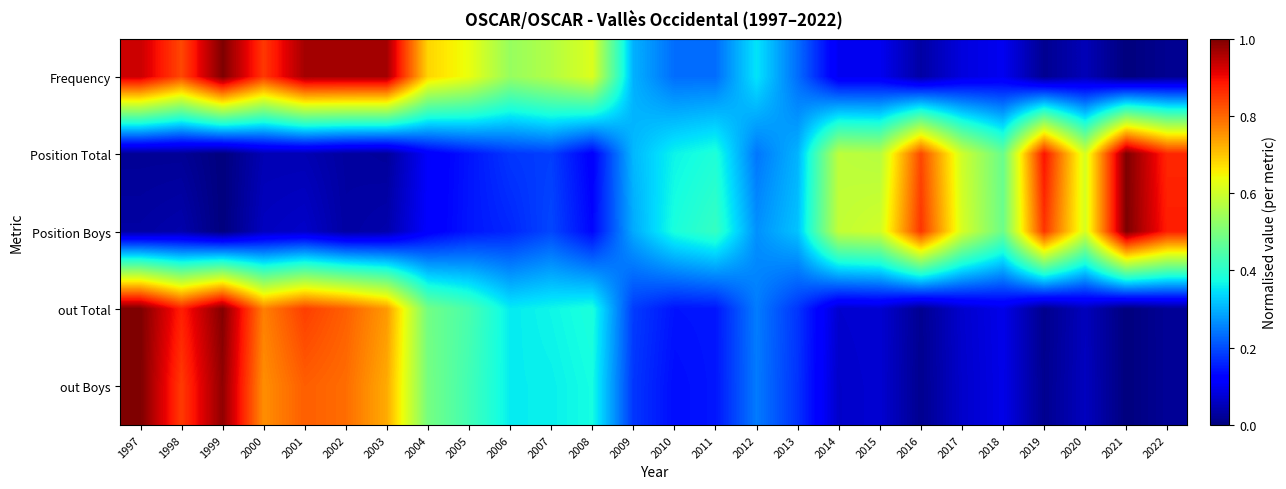

At how many categories does at least one series exceed 0?

26